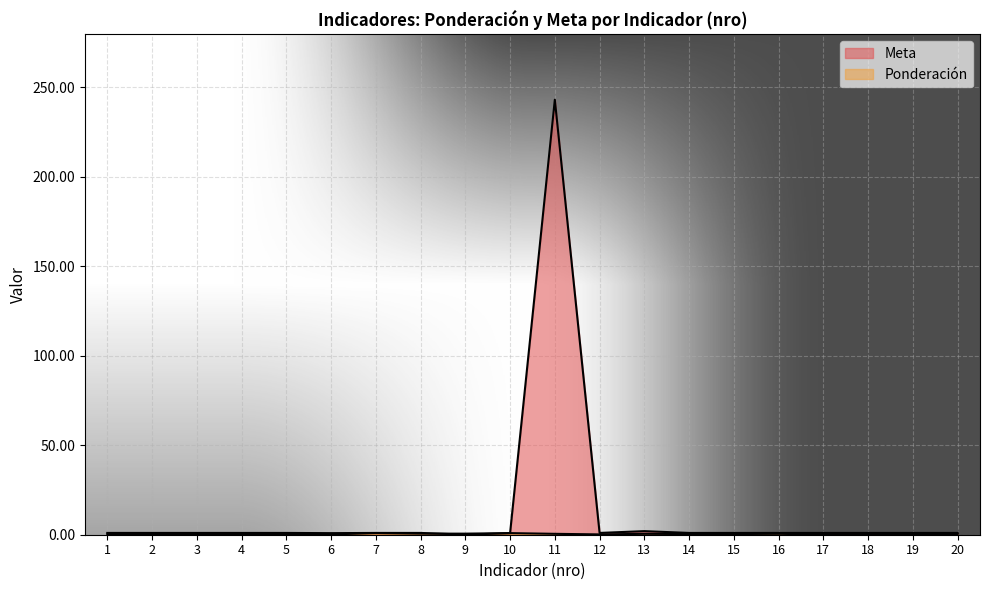

In Meta, how many points are higher than both neighbors (excluding endpoints)?

2